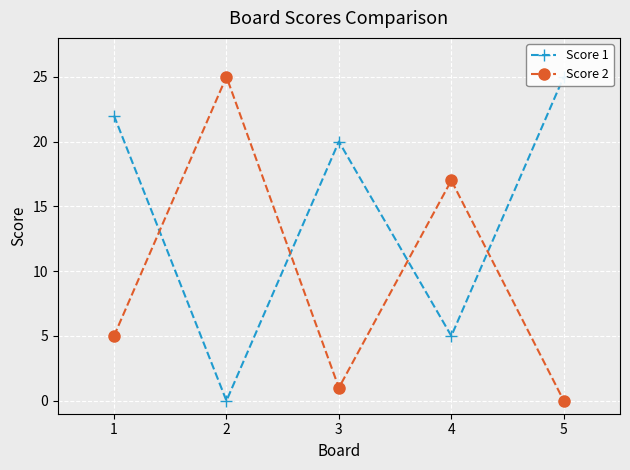

What is the value of the Score 2 point at the 2nd from the left?

25